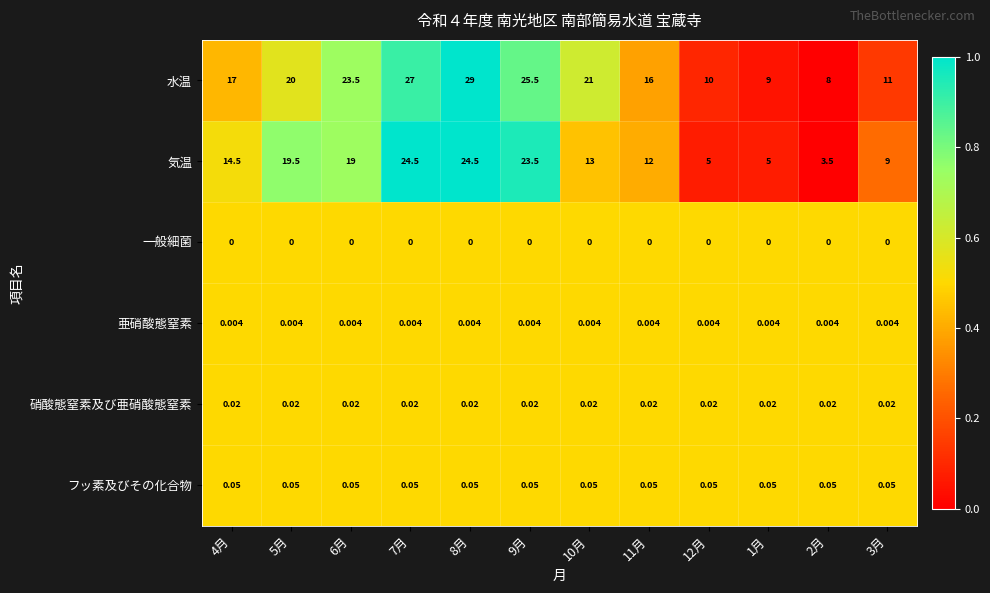

List the series in order of their peak value, lowest first.

一般細菌, 亜硝酸態窒素, 硝酸態窒素及び亜硝酸態窒素, フッ素及びその化合物, 気温, 水温